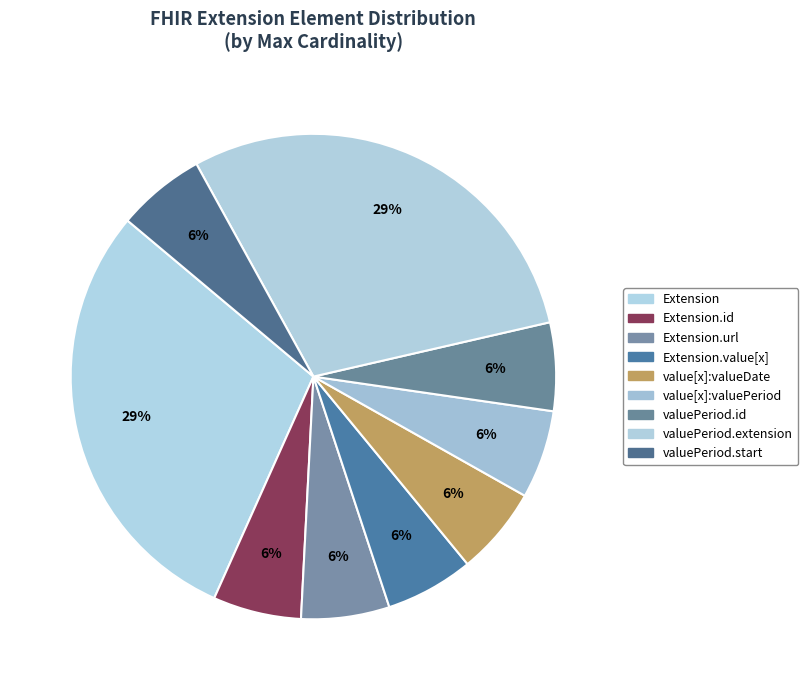

How many slices are in this pie chart?

9